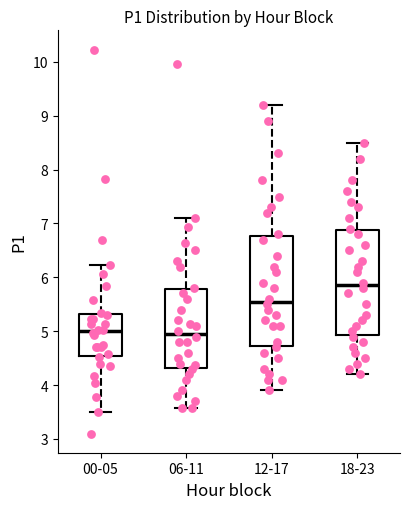

Which box is the tallest, from its lower edge to its upper edge?

12-17